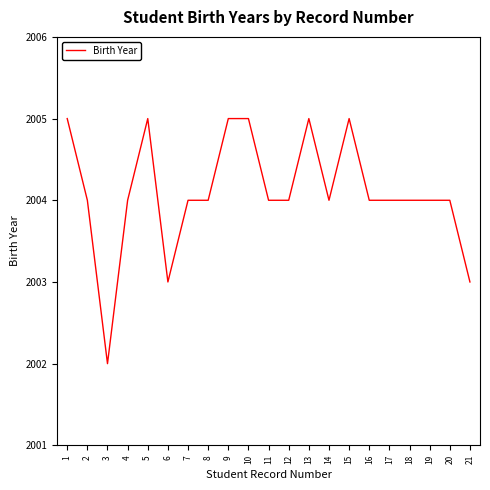

Reading left to right, list all the values displayed in this chart.

2005	2004	2002	2004	2005	2003	2004	2004	2005	2005	2004	2004	2005	2004	2005	2004	2004	2004	2004	2004	2003